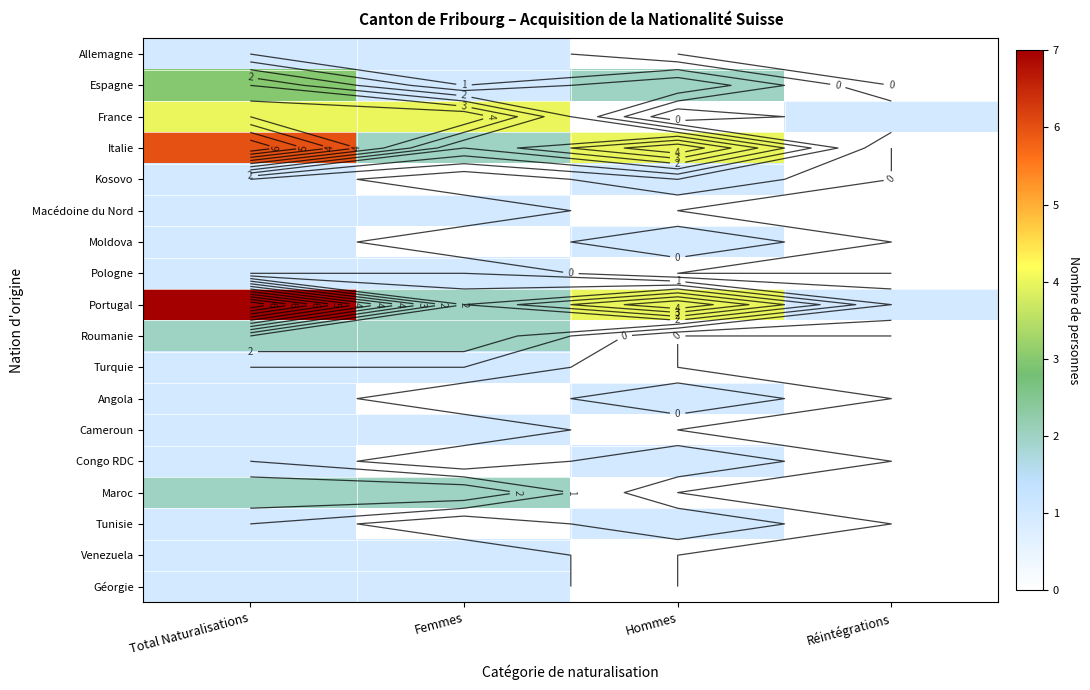

What is the difference between the second highest and minimum values in the Italie series?

4